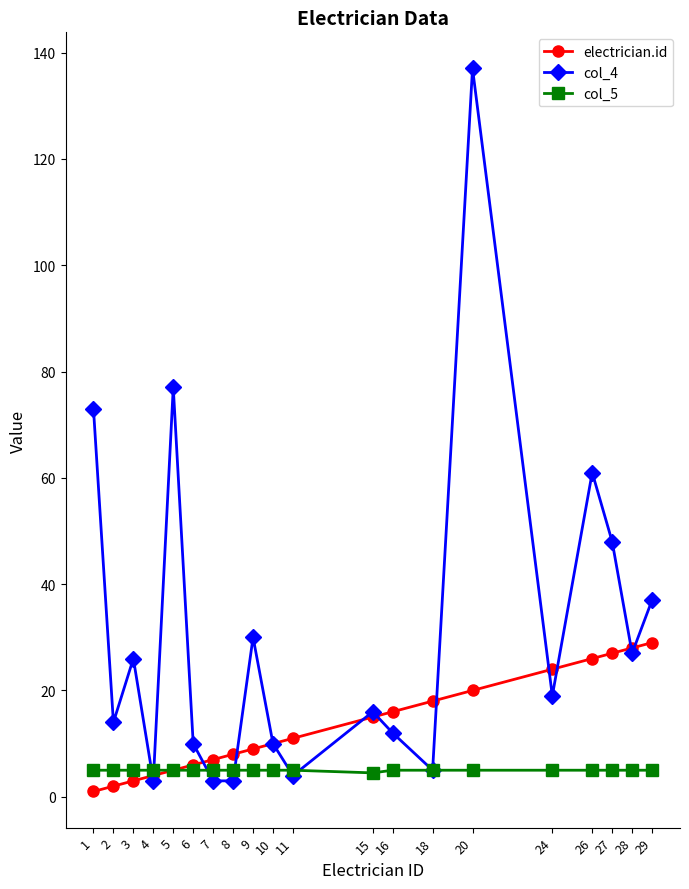

At which category is the sum across all series the highest?

20